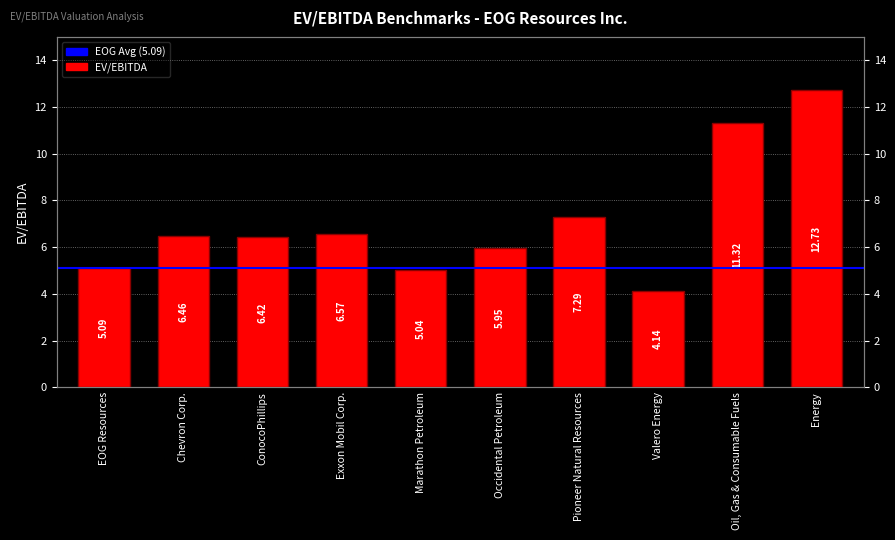

Reading left to right, transcribe all the data shown in this chart.

5.1	6.5	6.4	6.6	5.0	6.0	7.3	4.1	11.3	12.7